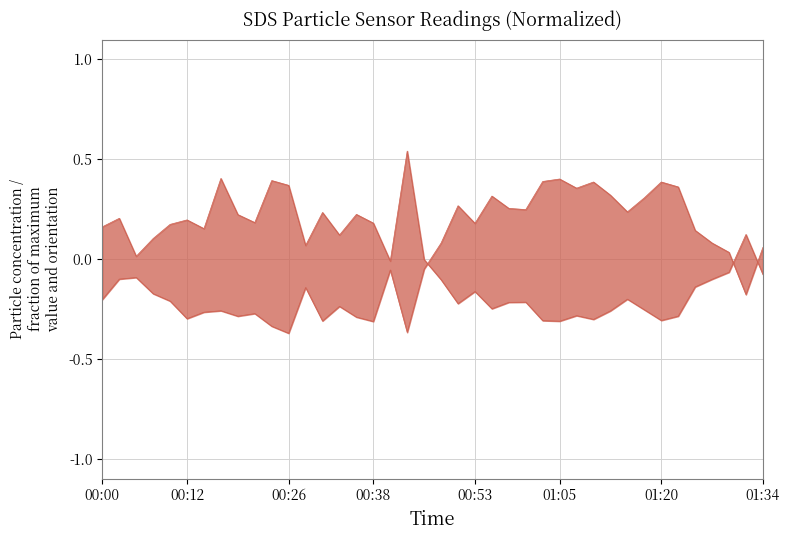

What is the sum of the SDS_P2 values at 2021/07/03 00:43:47 and 2021/07/03 00:17:06?

-0.6